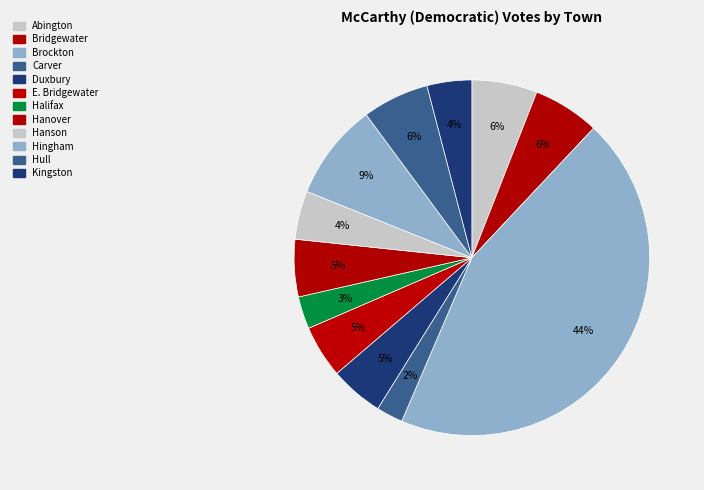

Which category has the biggest portion of the pie?

Brockton